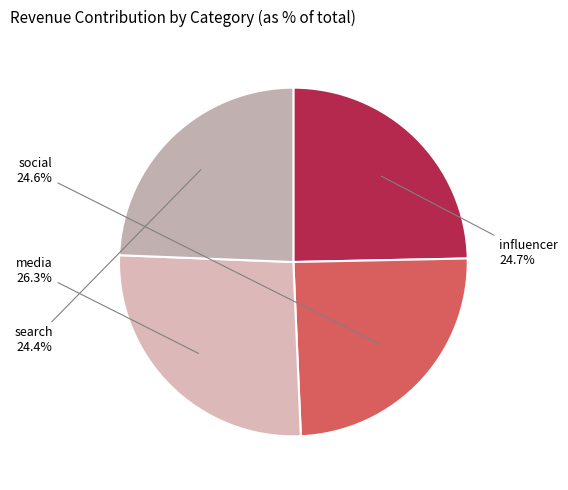

How many slices are in this pie chart?

4